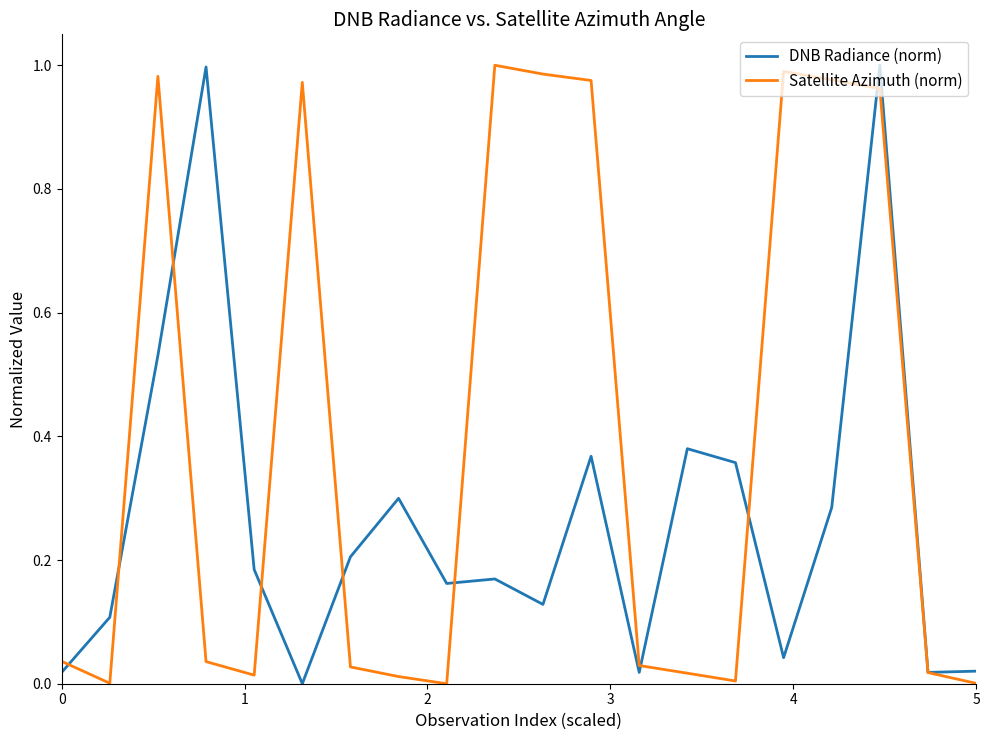

List the series in order of their overall mean, highest first.

Satellite Azimuth (norm), DNB Radiance (norm)